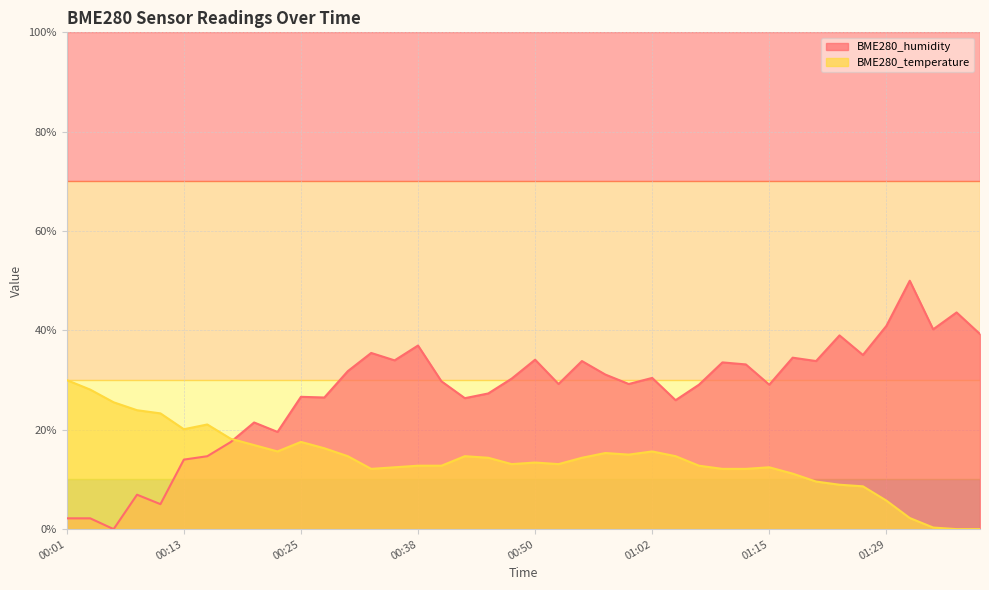

The BME280_humidity series shows 35.1 at 01:26. True or false?

True